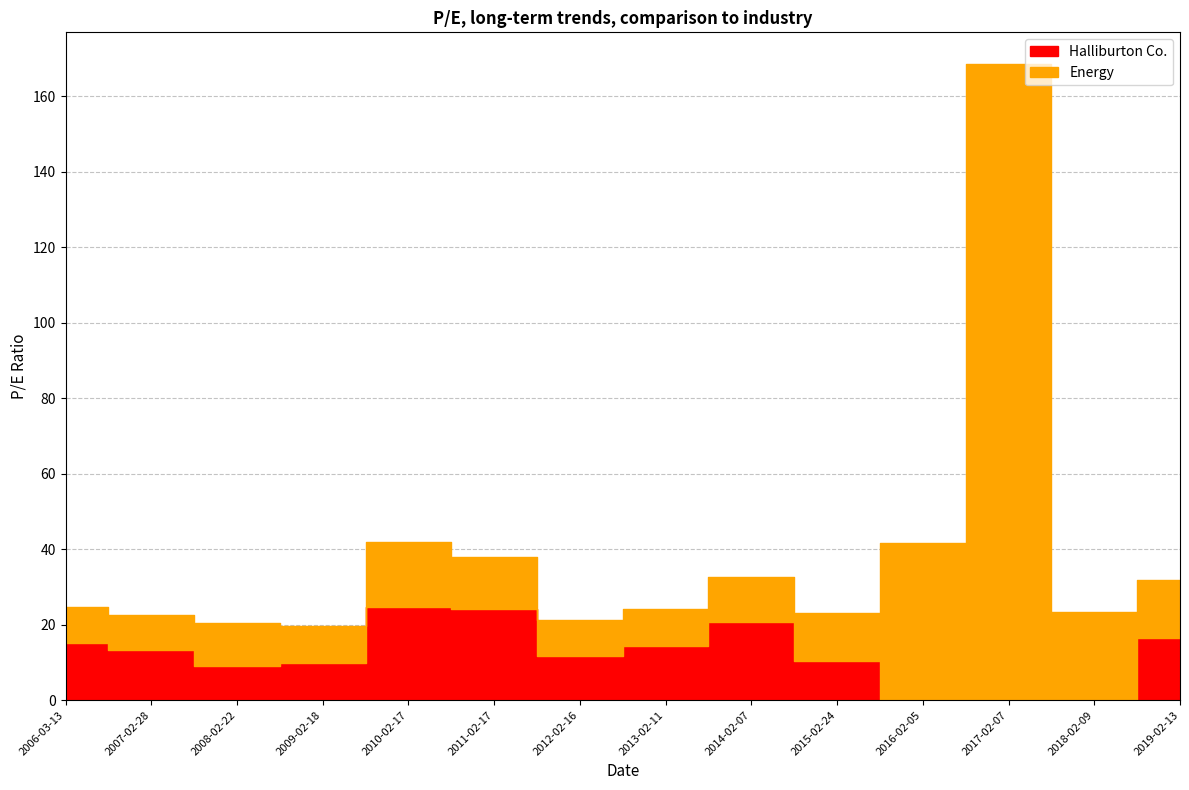

At which label is Halliburton Co. closest to 12?

2012-02-16